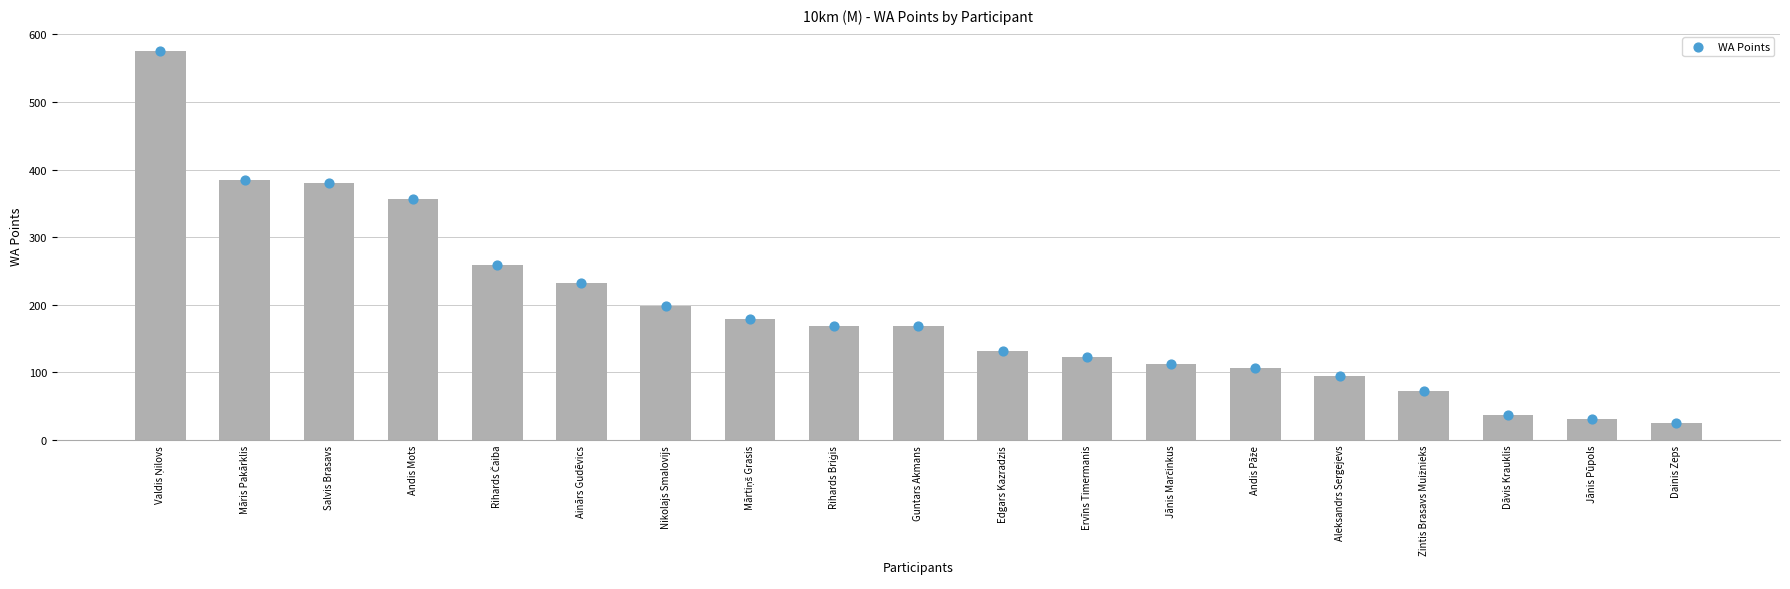

What is the ratio of the value at Dainis Zeps to the value at Rihards Briģis?

0.1